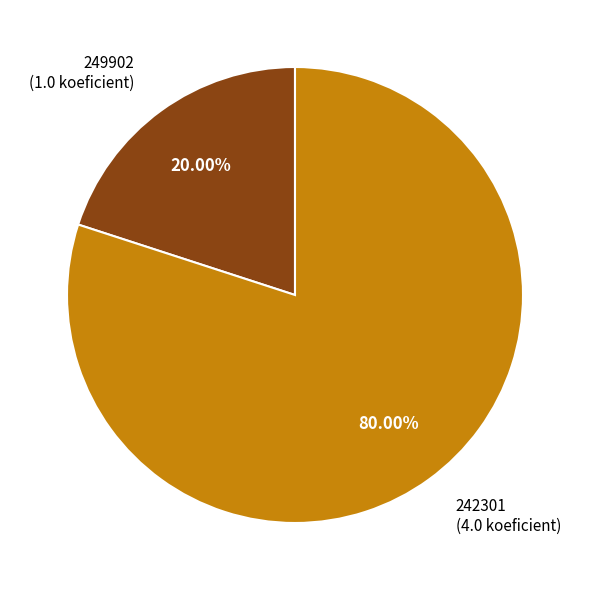

Approximately how many times larger is the value at 242301 compared to 249902?

4.0